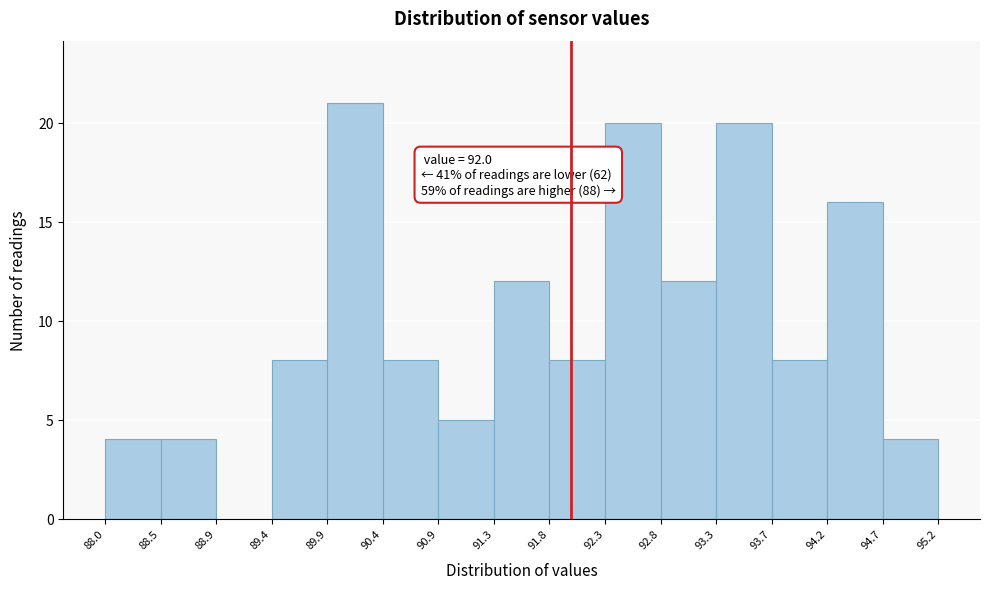

Which range on the x-axis has the tallest bar?

89.9 to 90.4